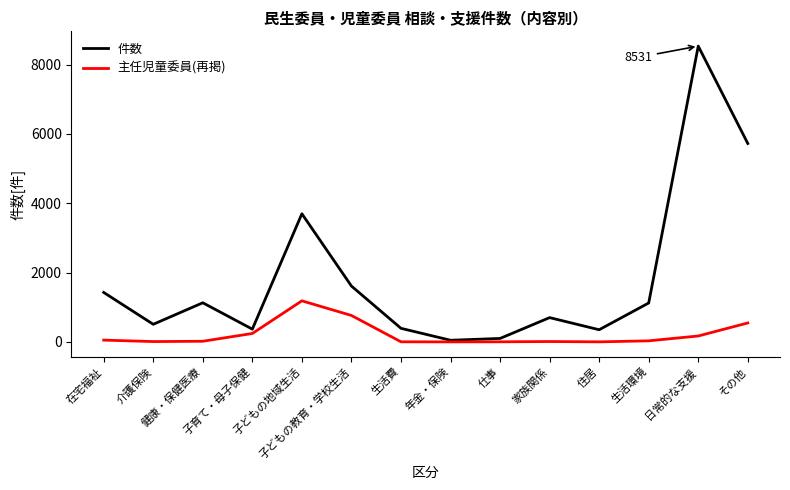

Which series has the widest spread of values?

件数